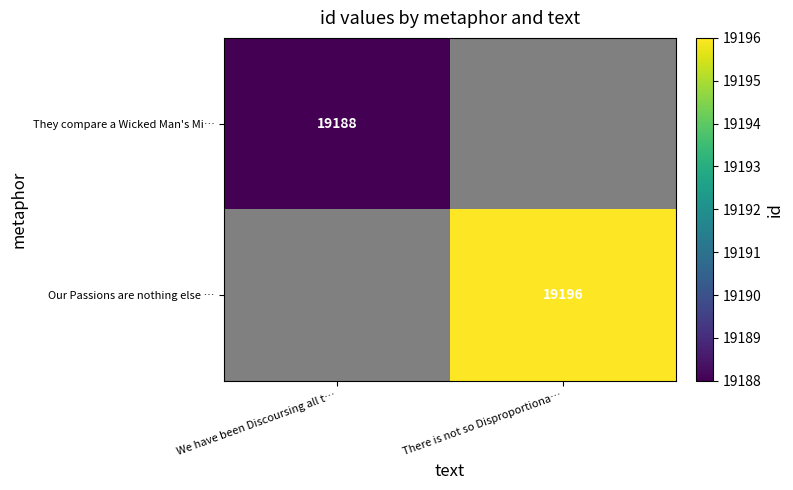

Between We have been Discoursing all t… and There is not so Disproportiona…, which is larger?

There is not so Disproportiona…